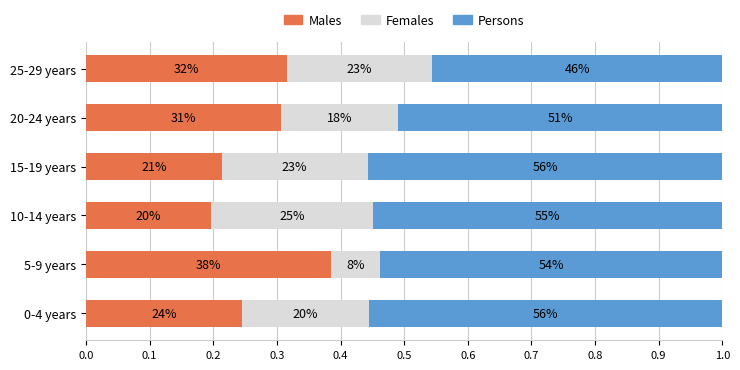

What are all the series names shown in the legend?

Males, Females, Persons